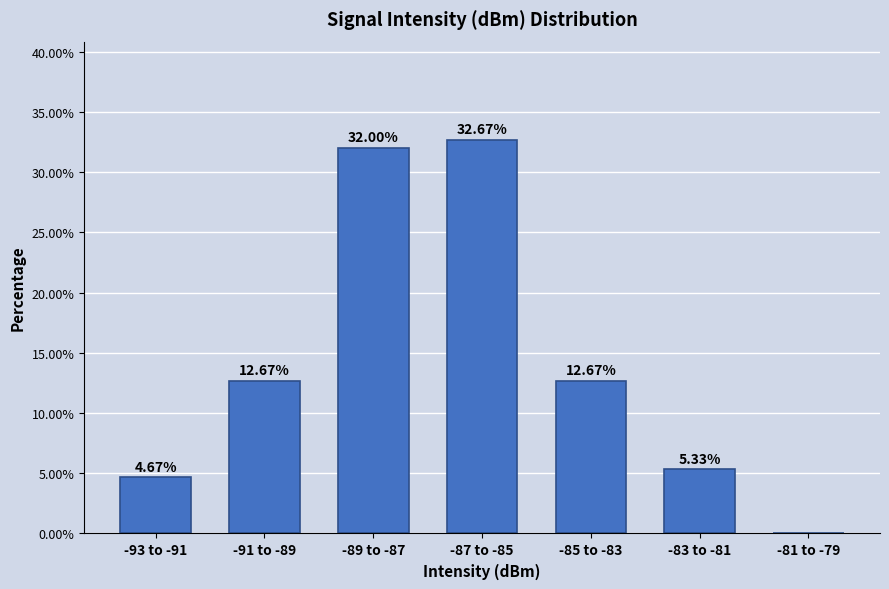

Between -89 to -87 and -87 to -85, which is larger?

-87 to -85